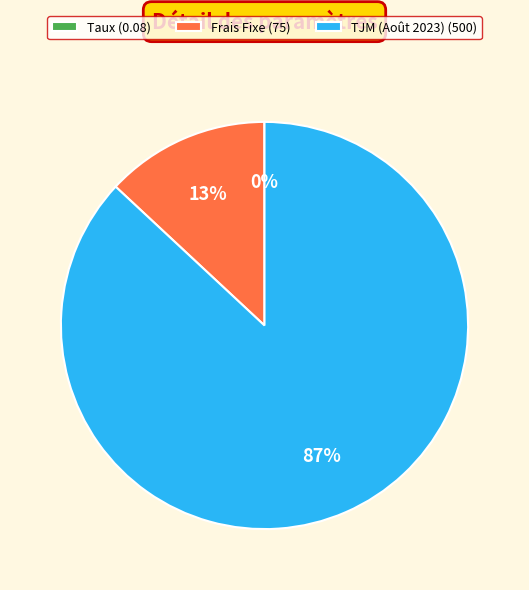

Do Frais Fixe and TJM (Août 2023) together represent more than half of the pie?

Yes